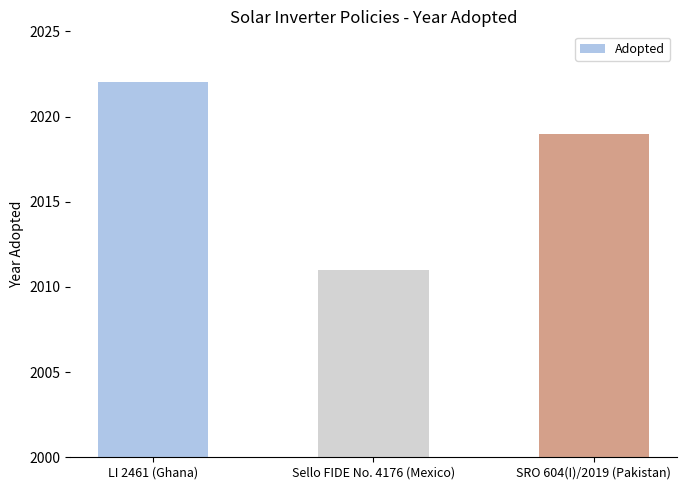

The value at Sello FIDE No. 4176 (Mexico) is 1154. True or false?

False